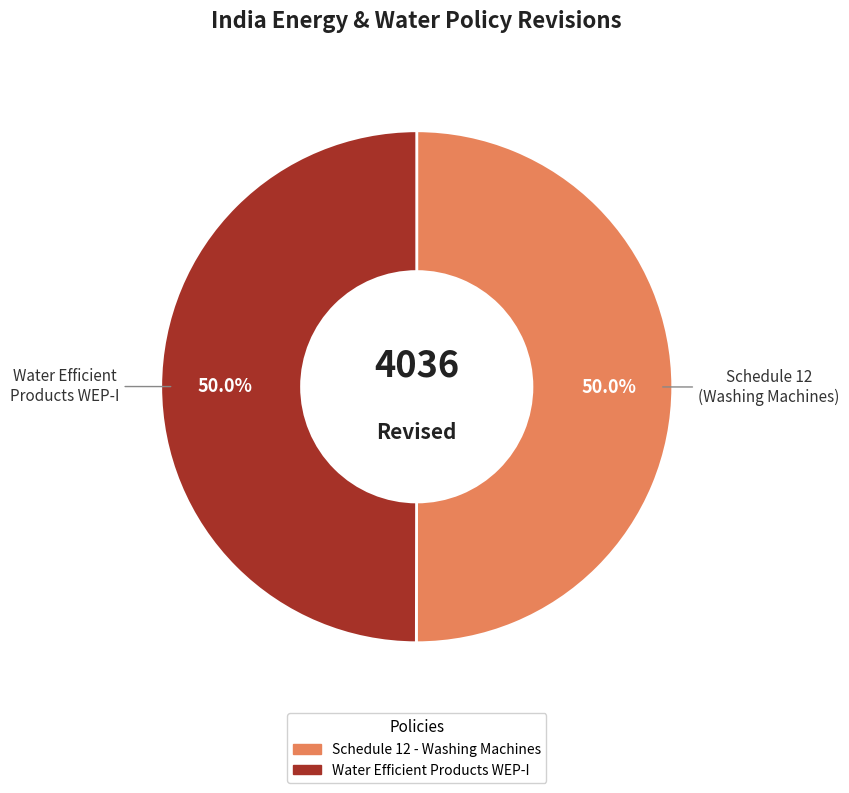

To the nearest percent, what is the combined percentage of Schedule 12 - Washing Machines and Water Efficient Products WEP-I?

100%